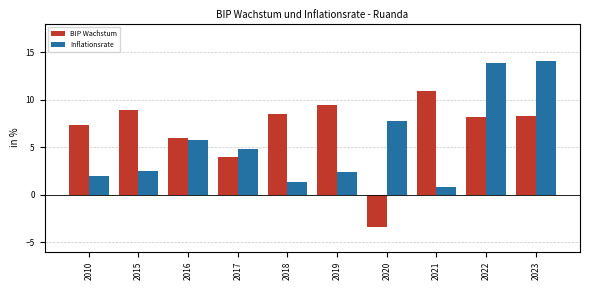

At how many categories does at least one series exceed 0?

10